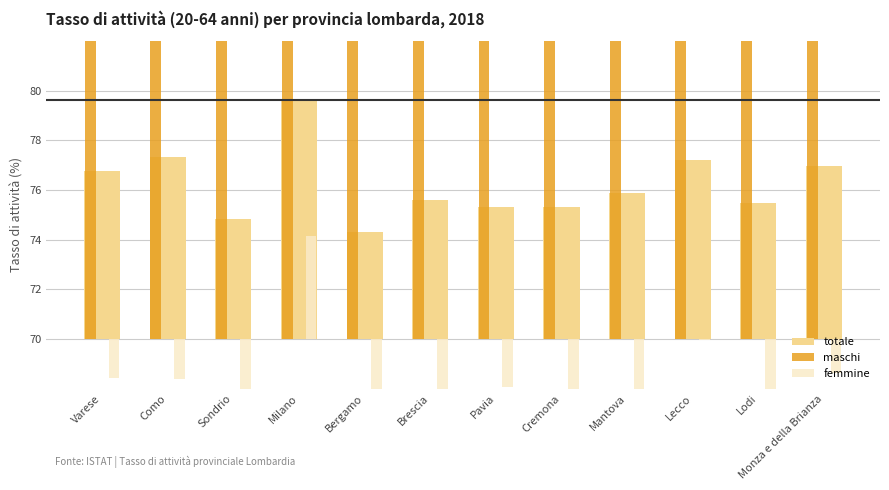

How many distinct data groups are displayed?

3